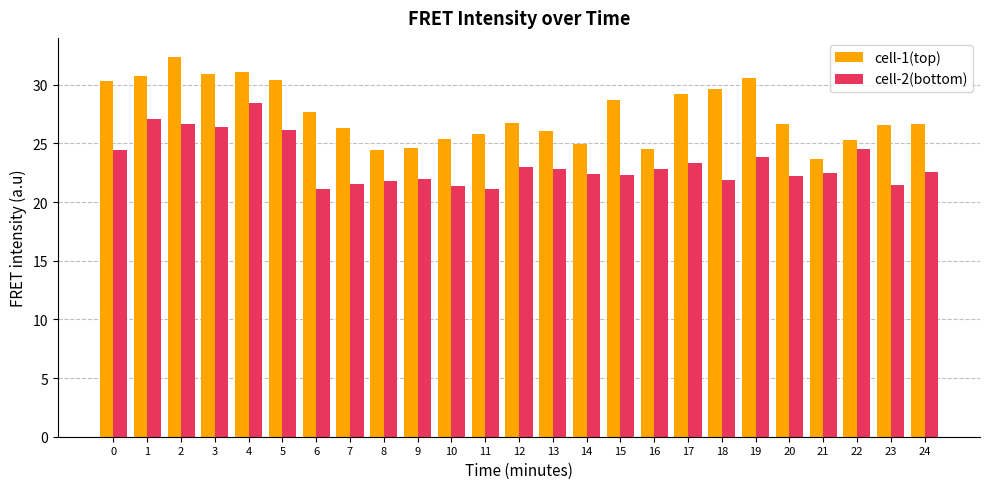

What is the minimum value shown in the chart?

21.1